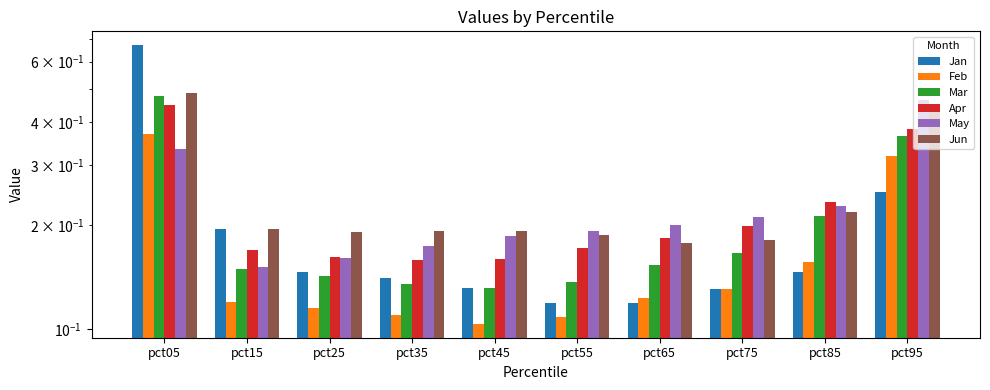

What is the difference between the second highest and second lowest values in the Mar series?

0.2